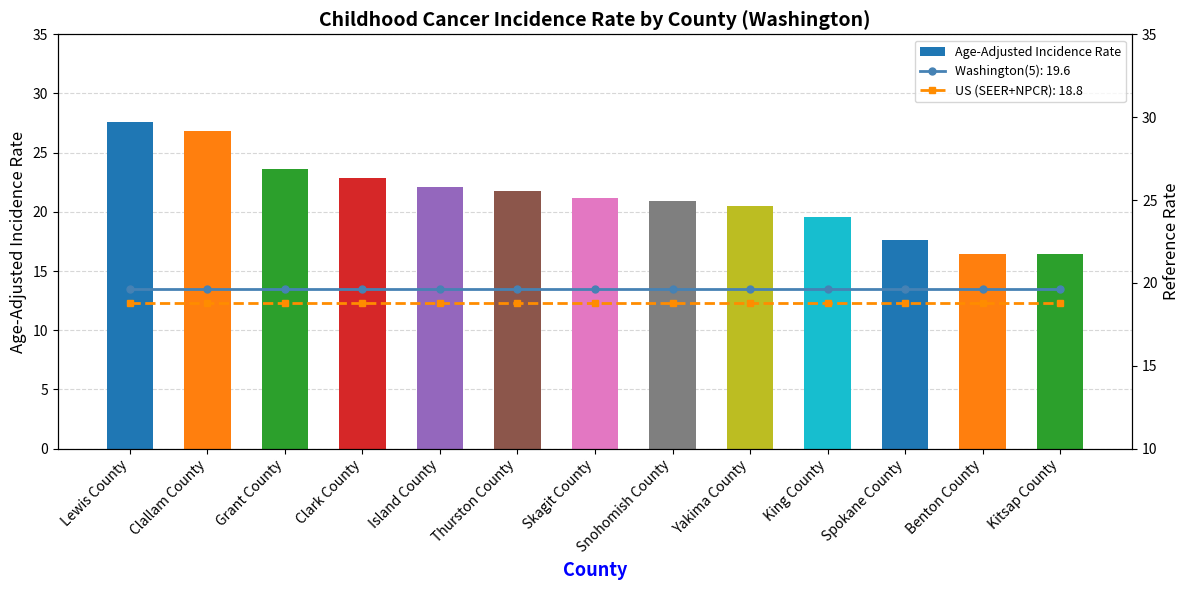

At which category does the chart reach its minimum across all series?

Benton County